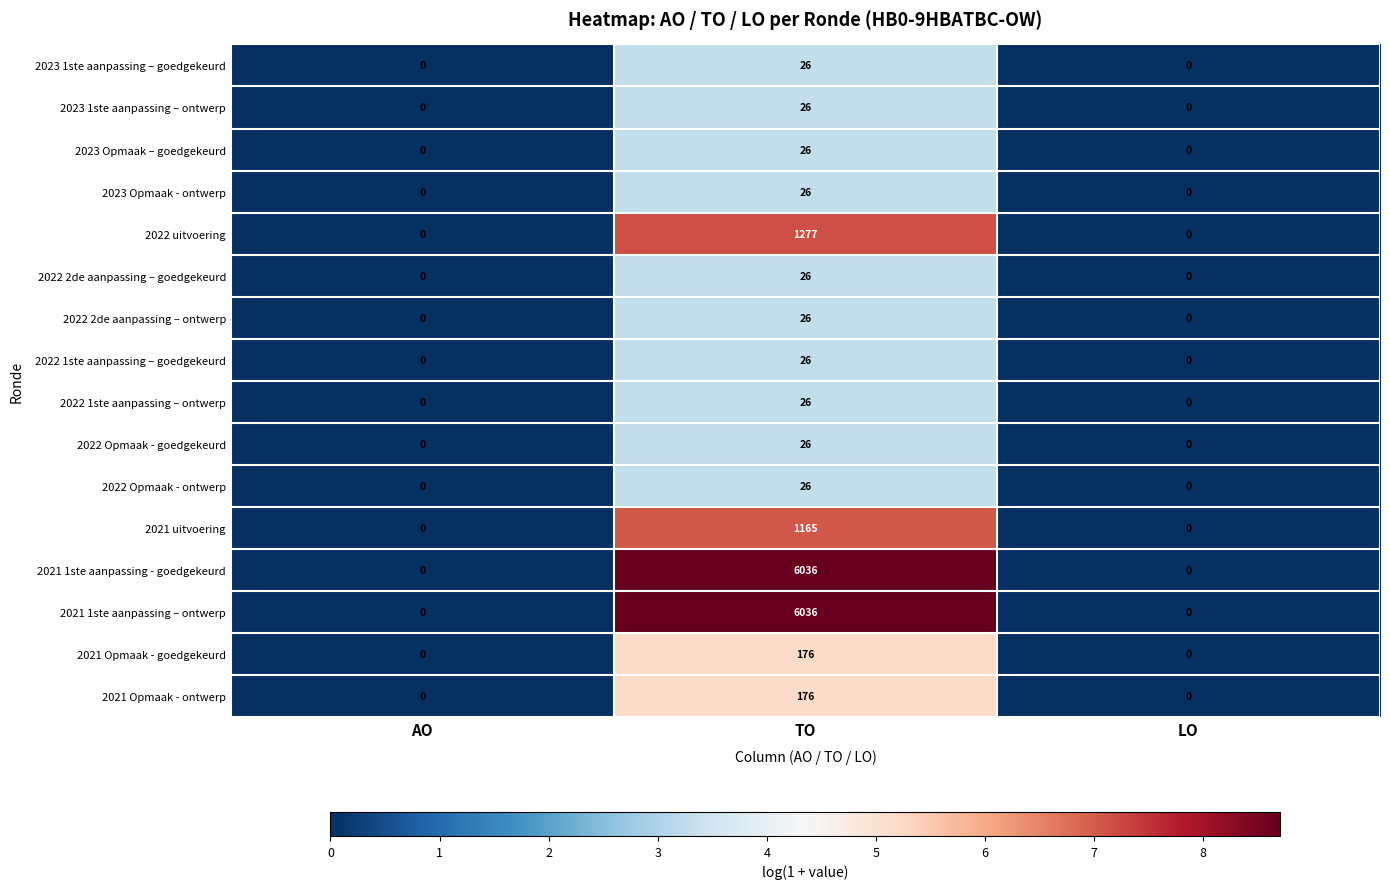

How many categories are shown in the chart?

3